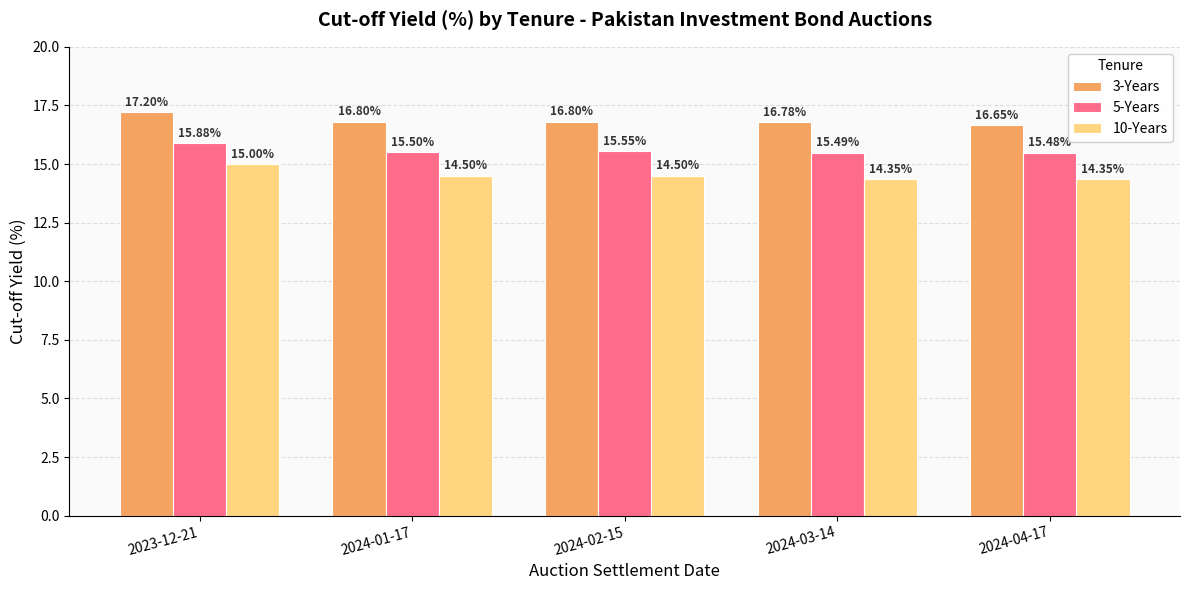

Which series has the widest spread of values?

10-Years